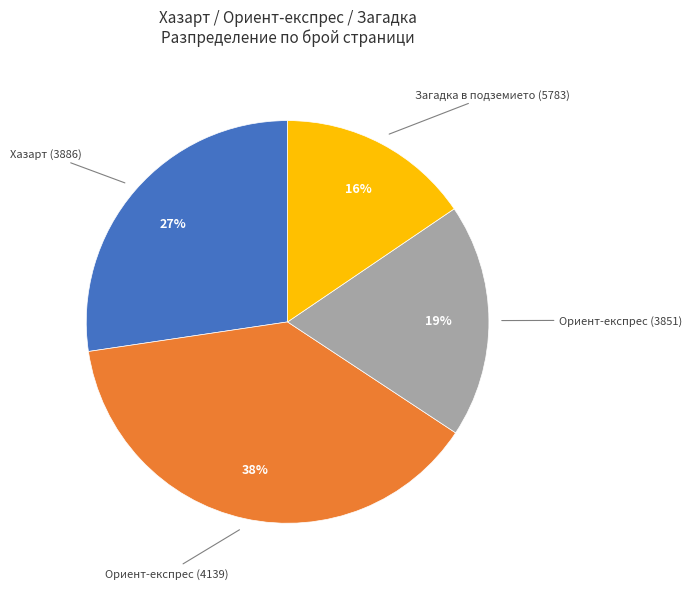

Does any single category account for the majority?

No